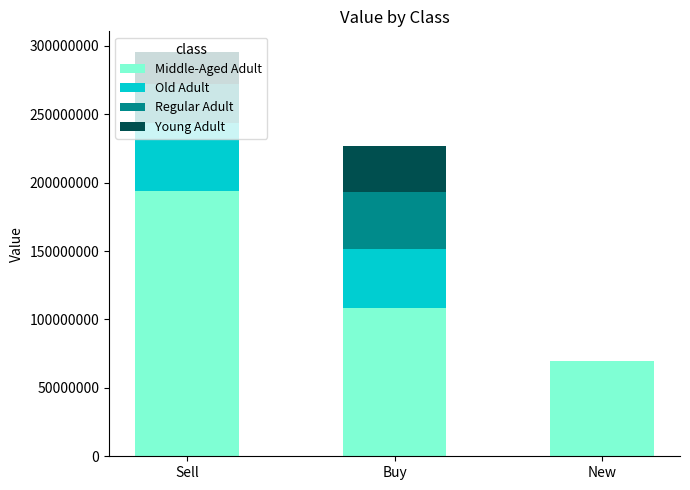

How many distinct data groups are displayed?

4